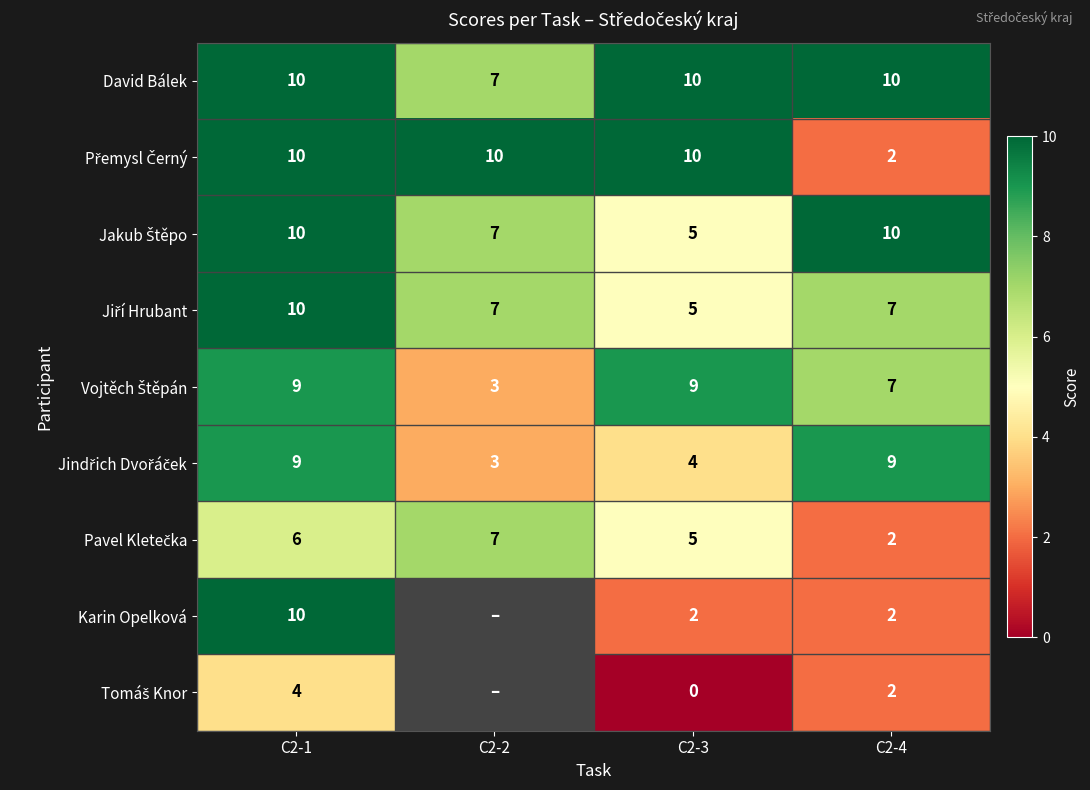

What is the total value across all series at C2-3?

50